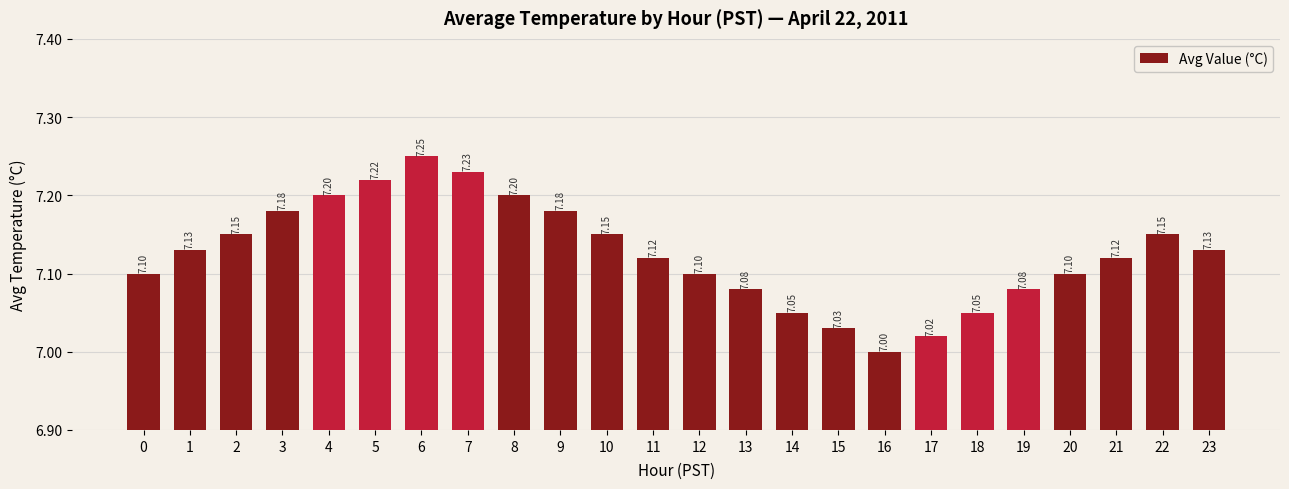

How many bars are there in total?

24